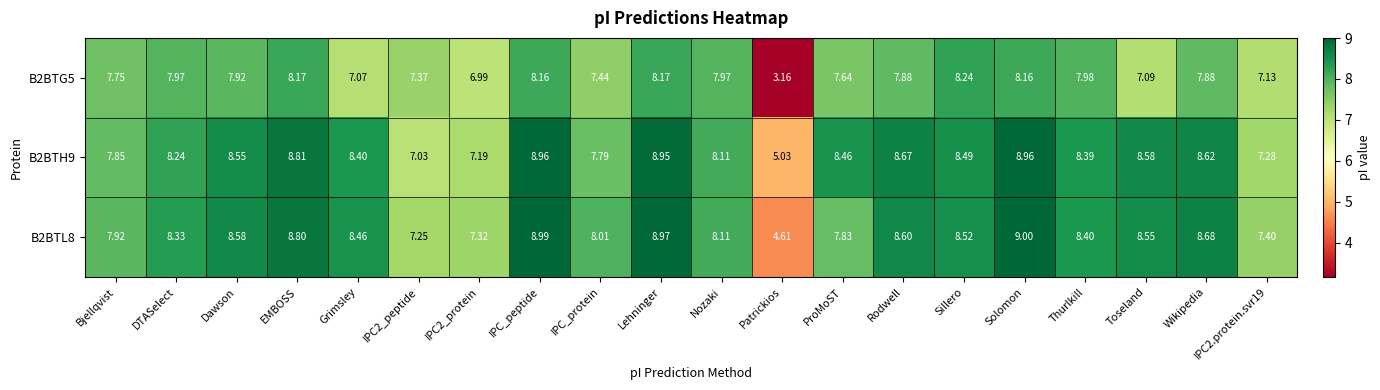

Which label corresponds to the largest value in the chart?

Solomon